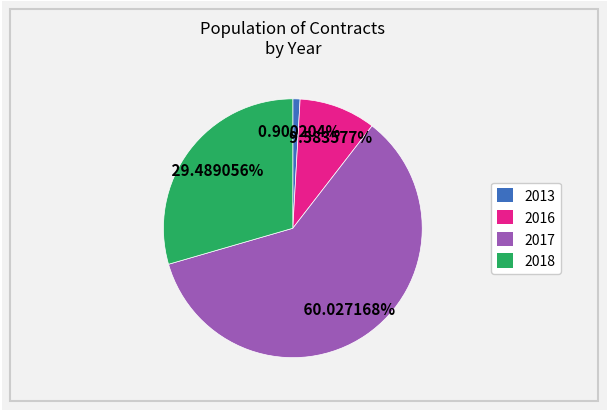

Is there a majority slice in this chart?

Yes